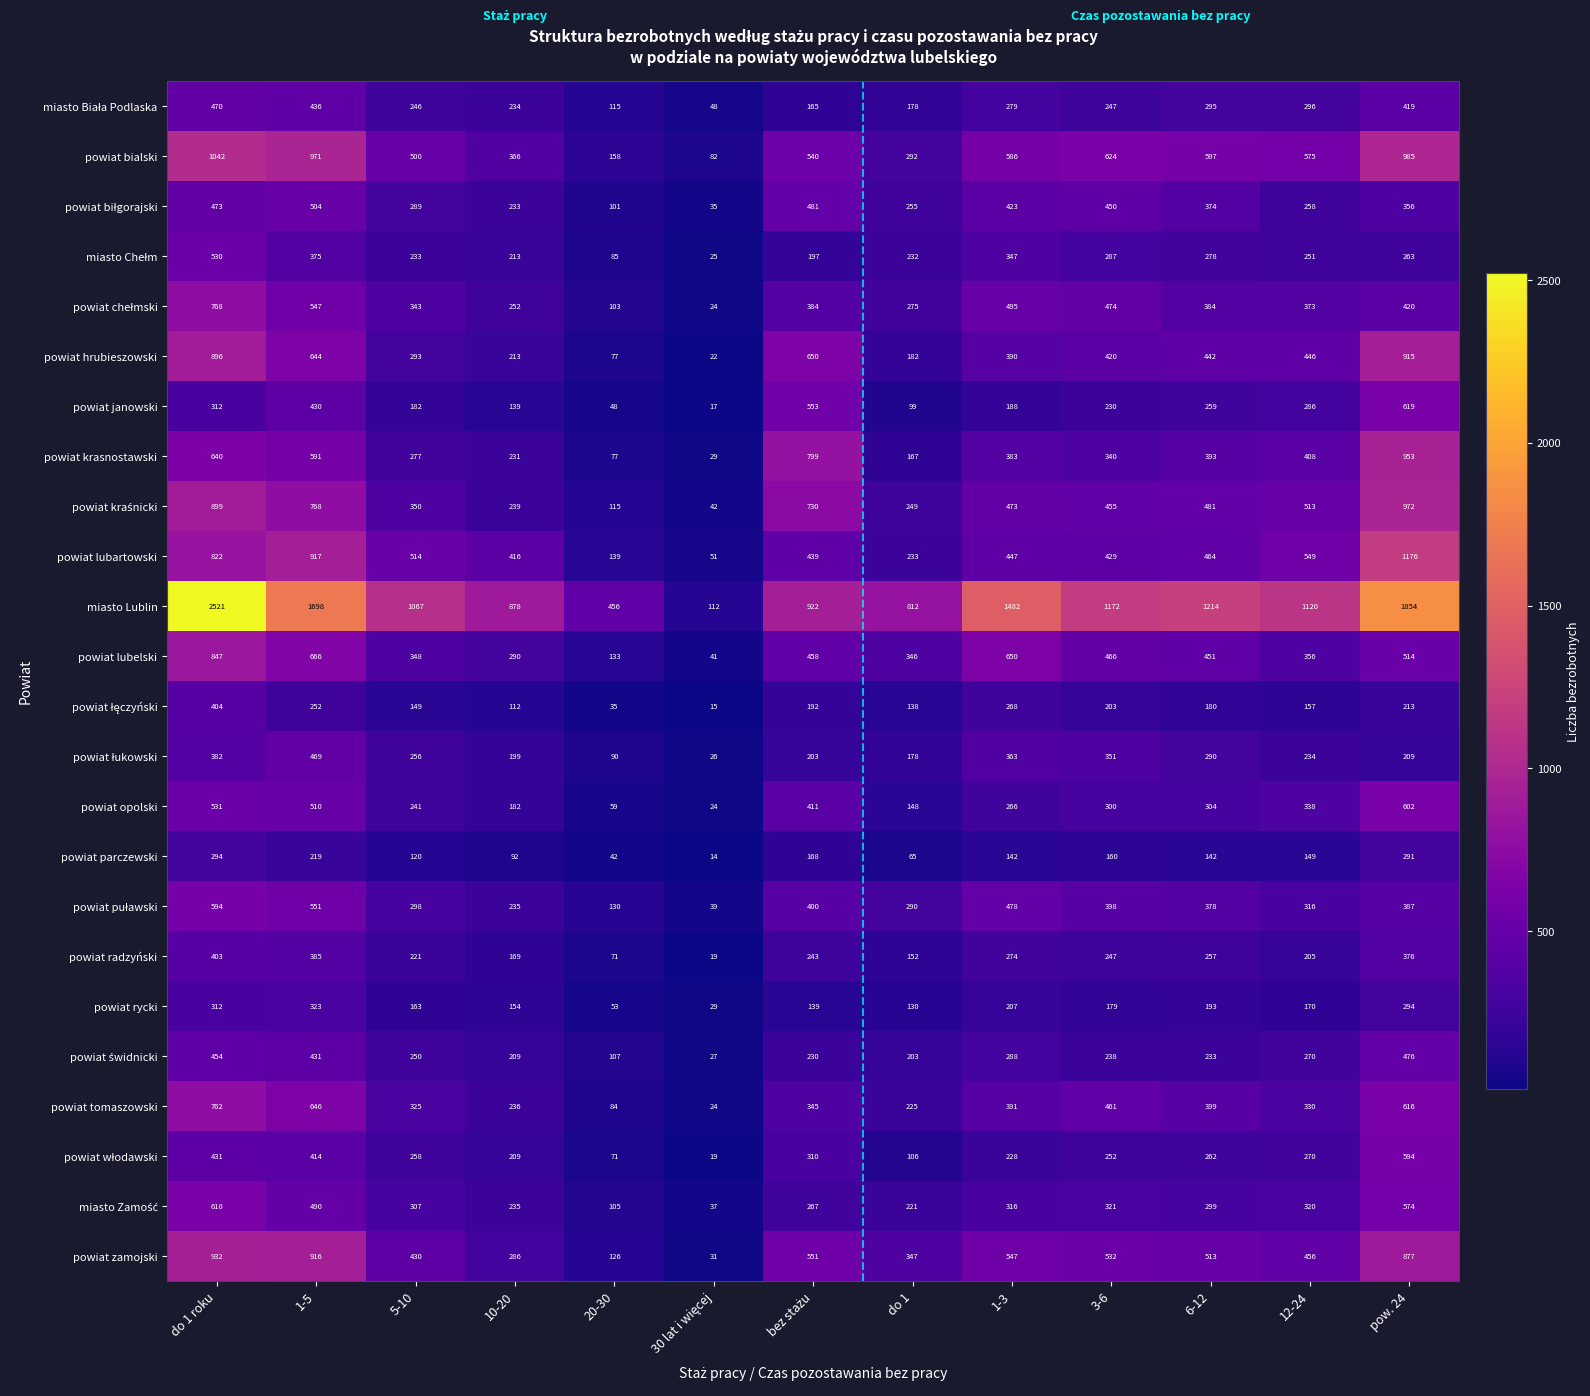

What is the difference between the powiat radzyński values at 12-24 and 1-3?

69